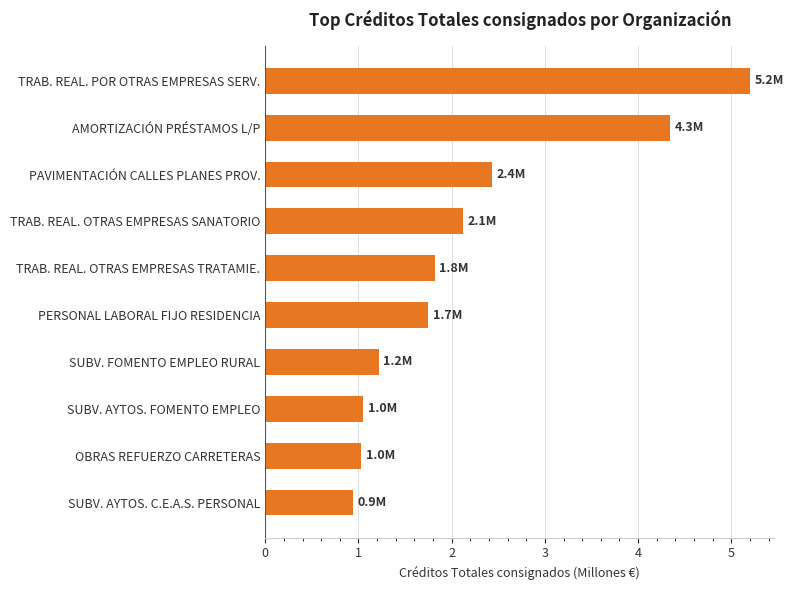

How many values are below 1?

1